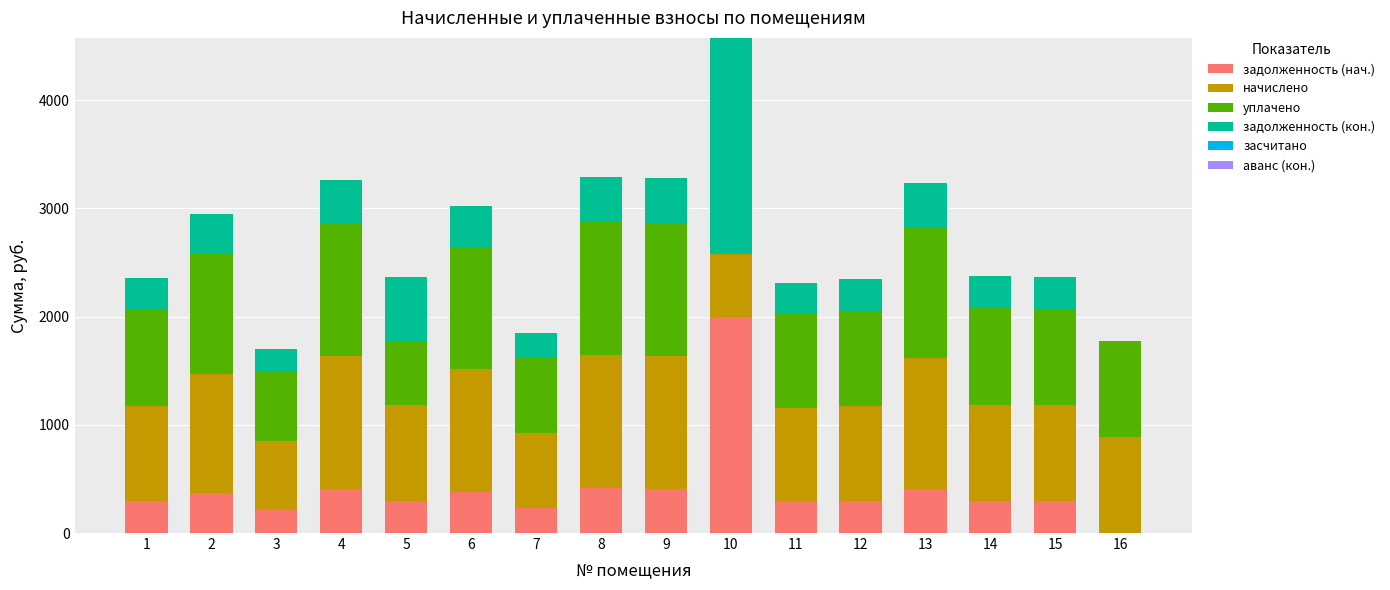

At which category is the sum across all series the highest?

10